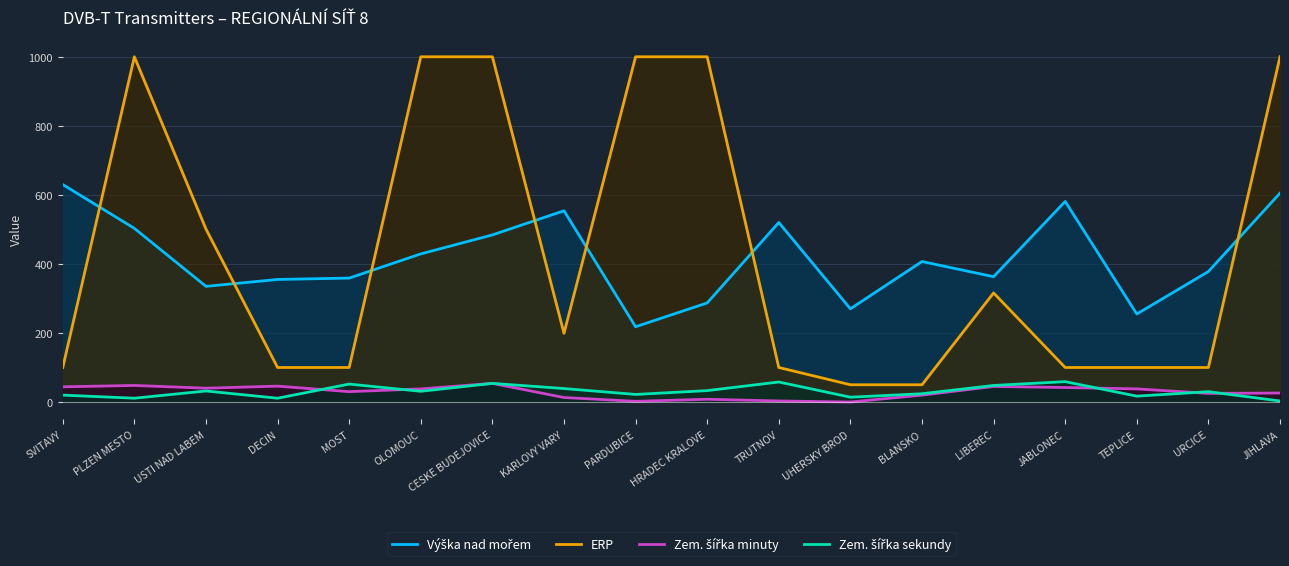

Does the chart display data point markers on the line(s)?

No